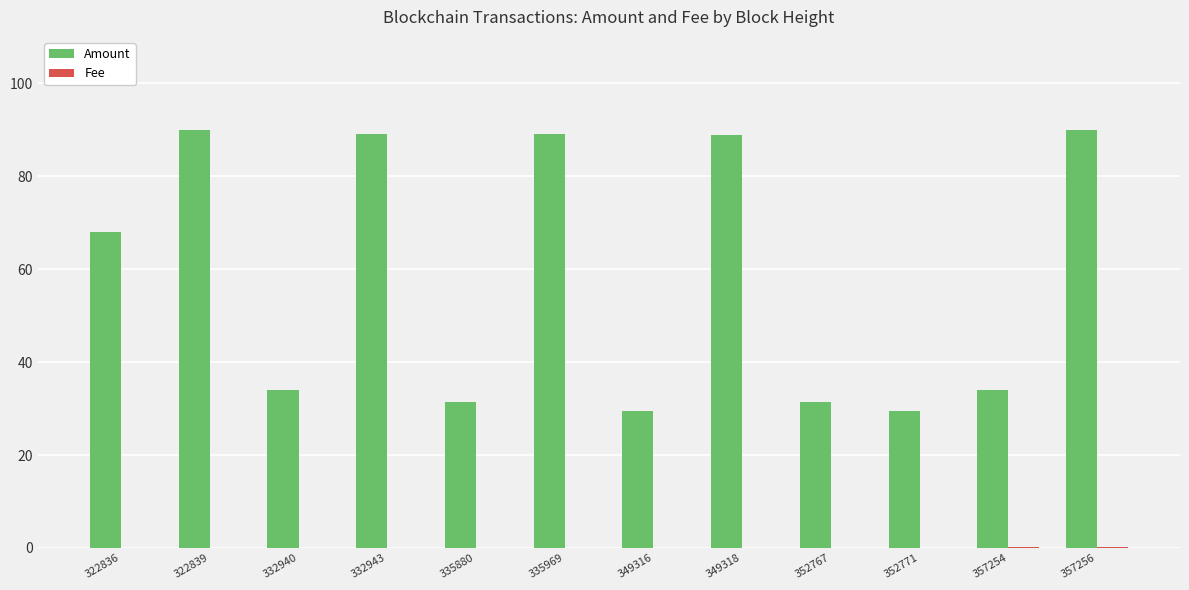

Which series has the largest total across all categories?

Amount